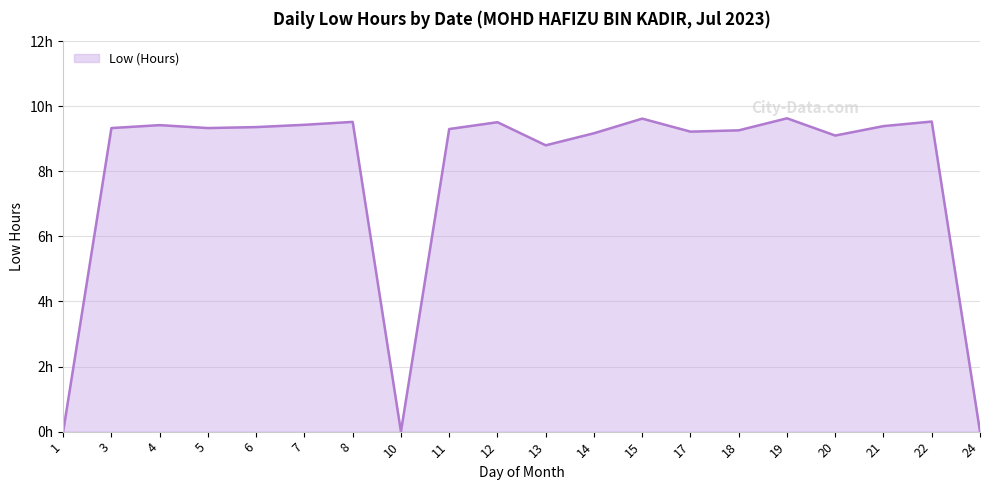

Rank the categories by value from lowest to highest.

1, 10, 24, 13, 20, 14, 17, 18, 11, 3, 5, 6, 21, 4, 7, 12, 8, 22, 15, 19